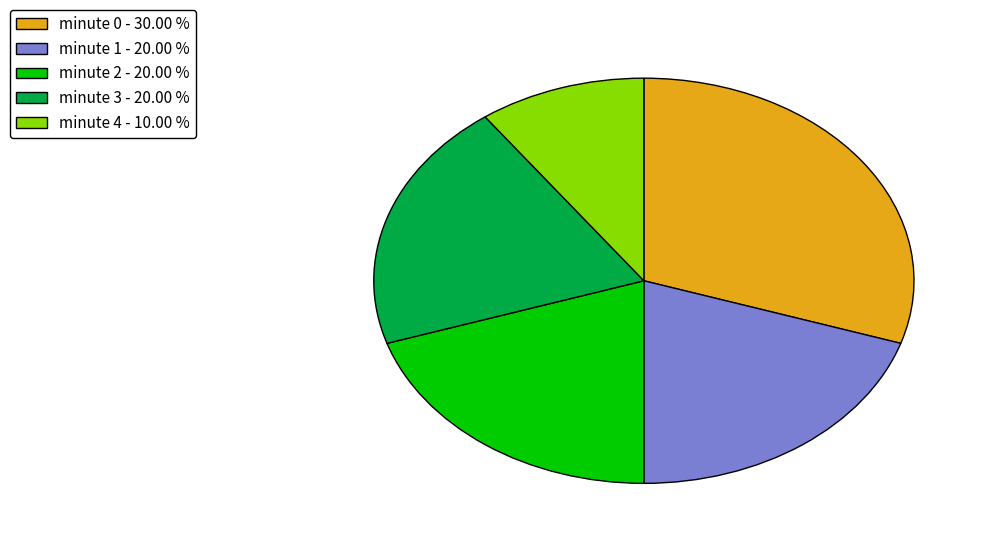

What is the ratio of the value at minute 3 - 20.00 % to the value at minute 1 - 20.00 %?

1.0